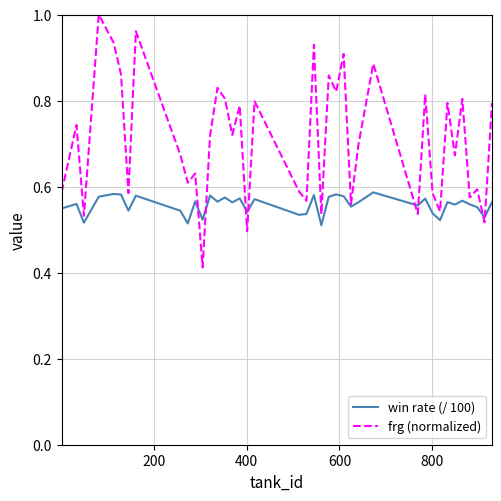

List the series in order of their peak value, lowest first.

win rate (/ 100), frg (normalized)